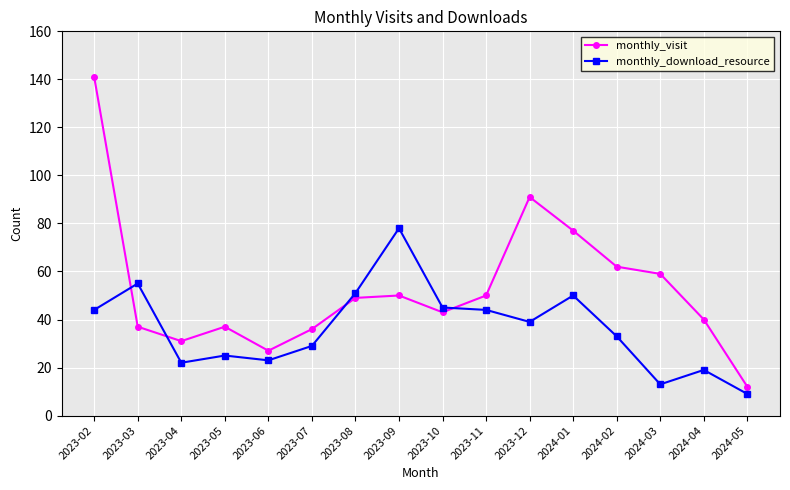

Which series has the largest total across all categories?

monthly_visit